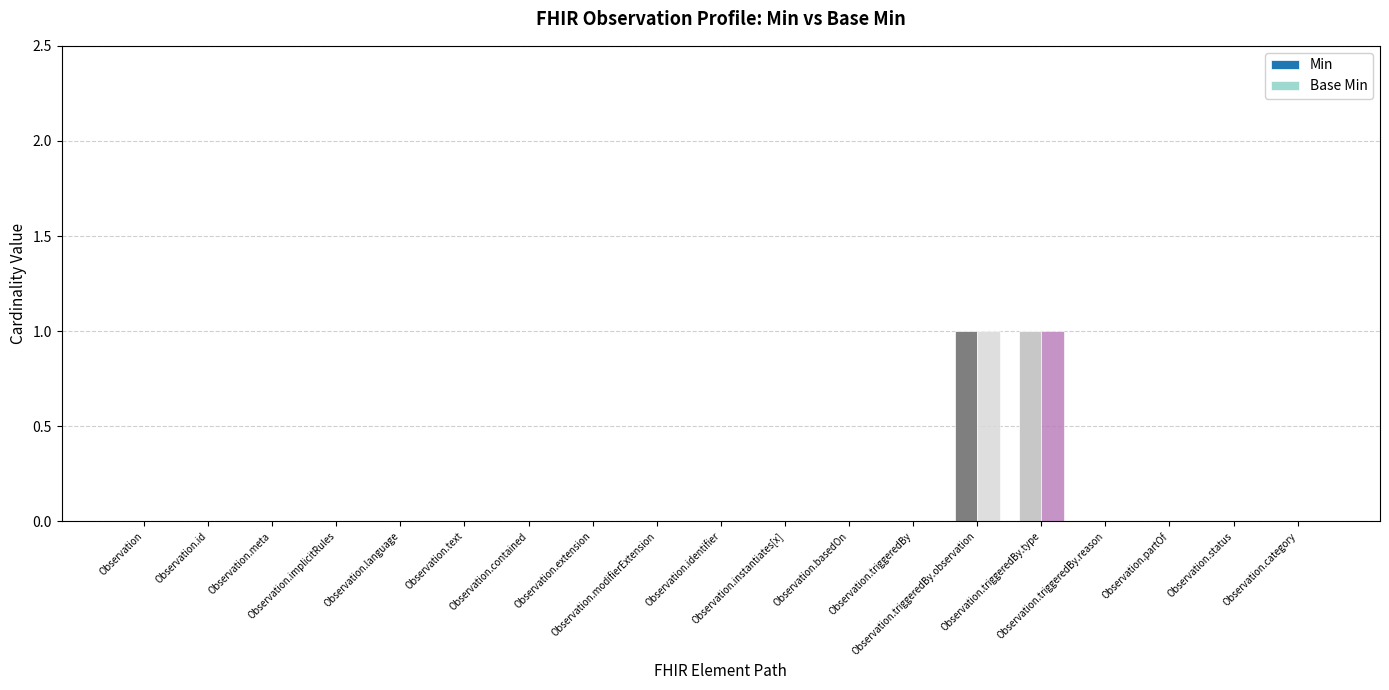

Between Observation.basedOn and Observation, which is larger?

Observation.basedOn